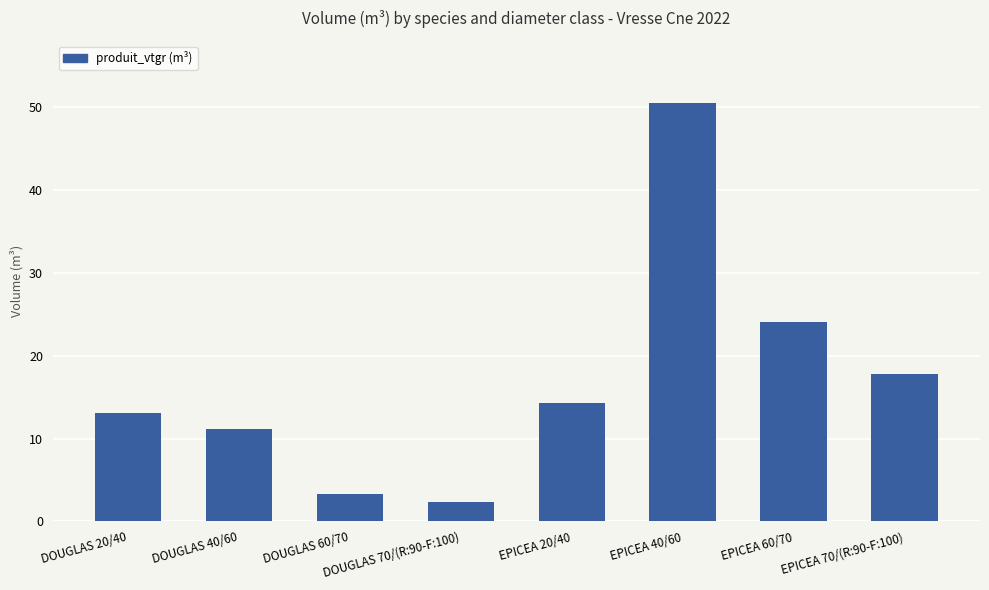

Reading left to right, transcribe all the data shown in this chart.

DOUGLAS 20/40=13.1	DOUGLAS 40/60=11.1	DOUGLAS 60/70=3.4	DOUGLAS 70/(R:90-F:100)=2.3	EPICEA 20/40=14.3	EPICEA 40/60=50.5	EPICEA 60/70=24.1	EPICEA 70/(R:90-F:100)=17.7